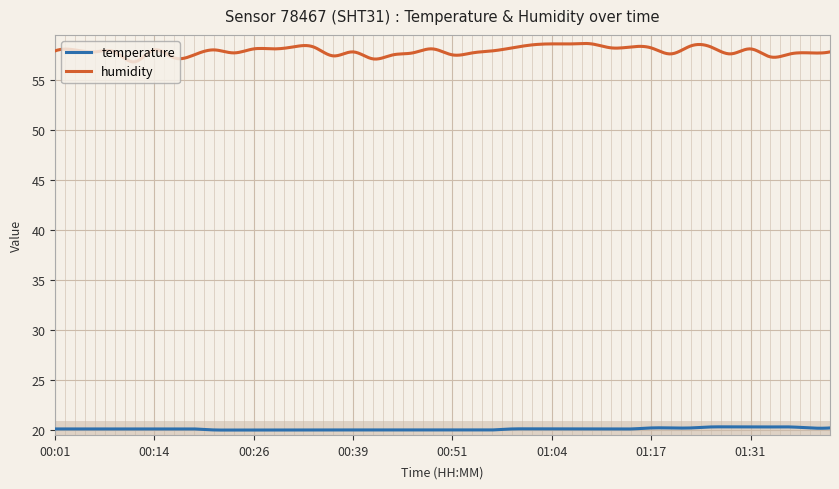

Which series has the largest range (max minus min)?

humidity